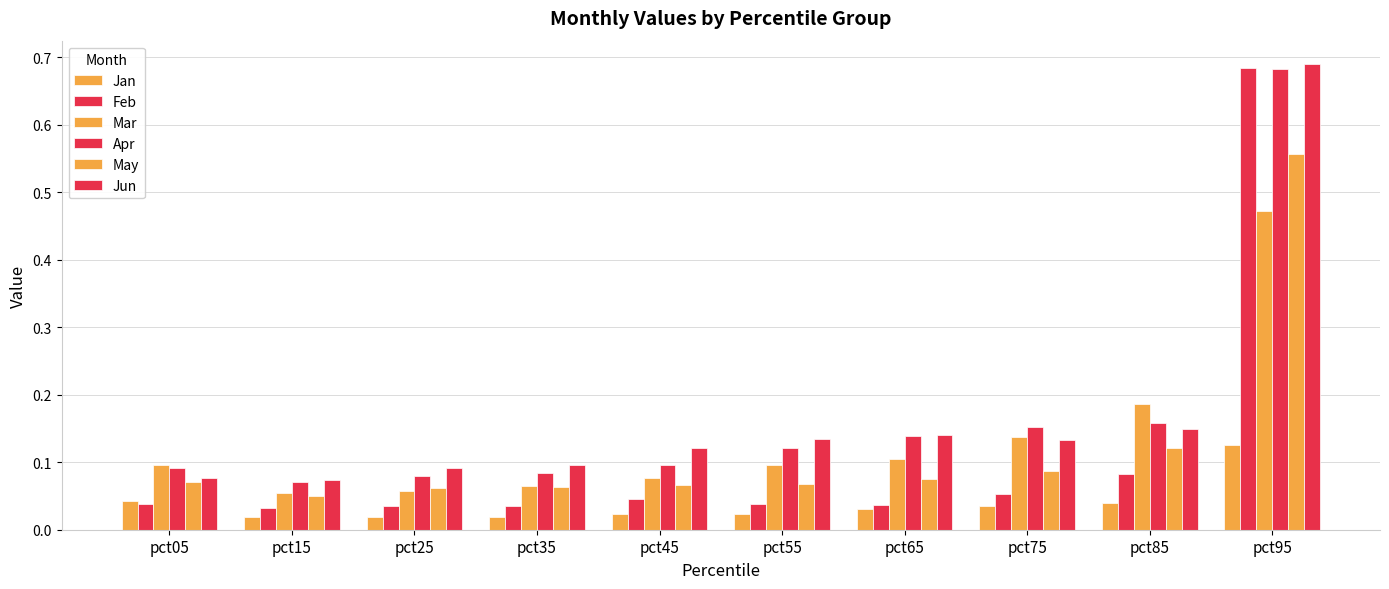

Count the Jun values in the range 0 to 1.

10